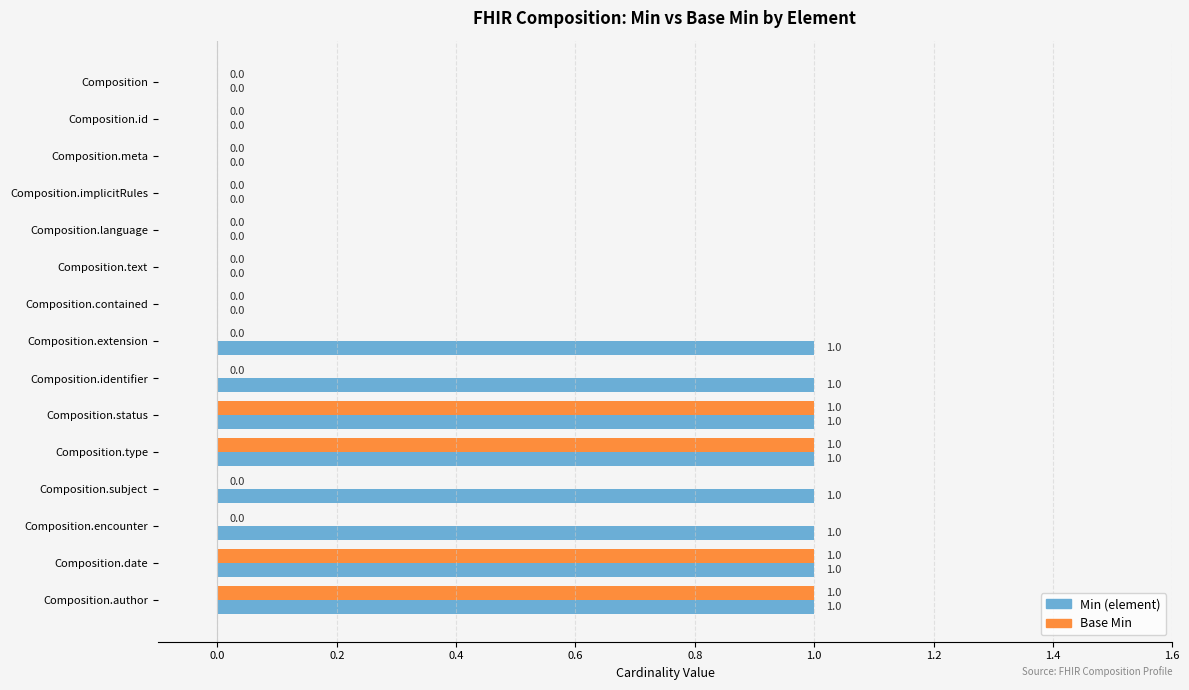

How many positive values does the Min (element) series have?

8